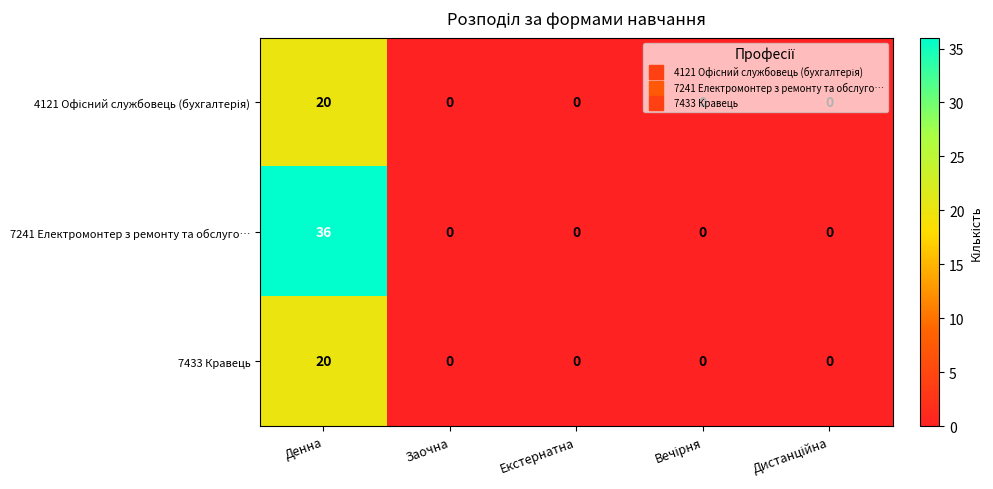

Which series changed the most between Денна and Заочна?

7241 Електромонтер з ремонту та обслуго…